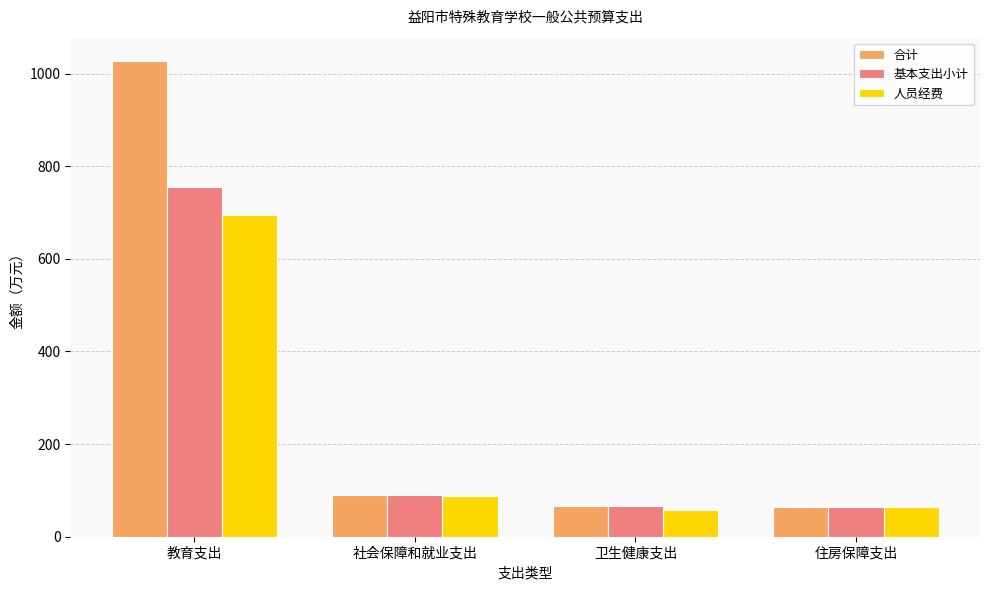

Which series has the largest total across all categories?

合计